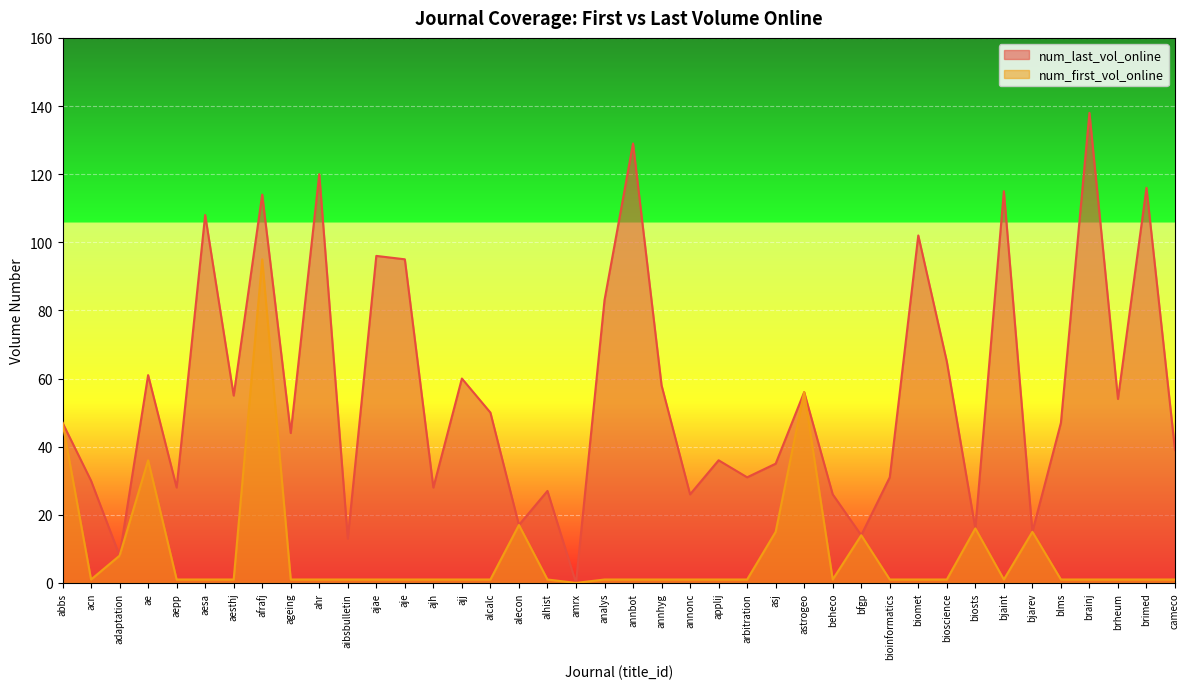

How many interior local peaks does the num_first_vol_online series have?

7